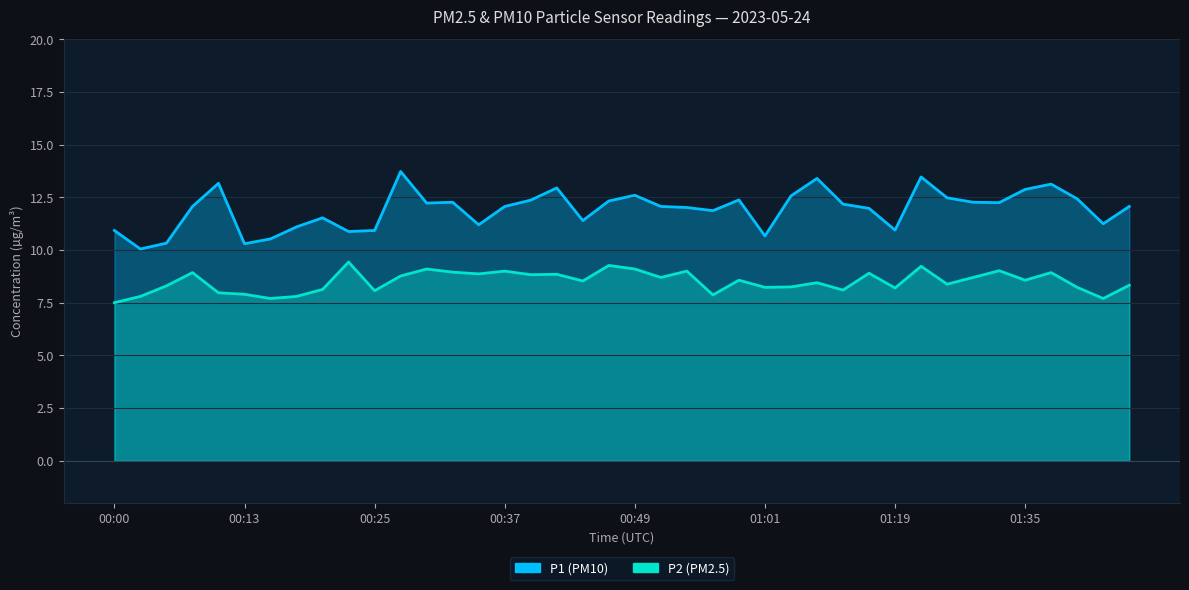

True or false: P1 and P2 cross at least once.

False